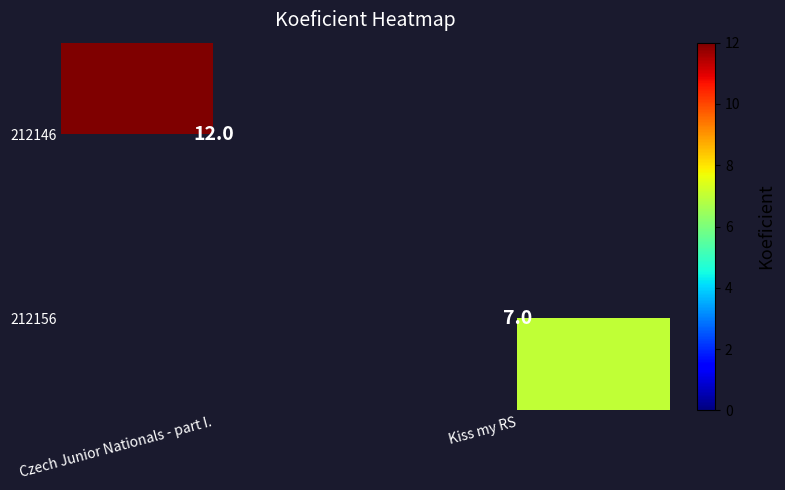

At how many categories does at least one series exceed 1?

2